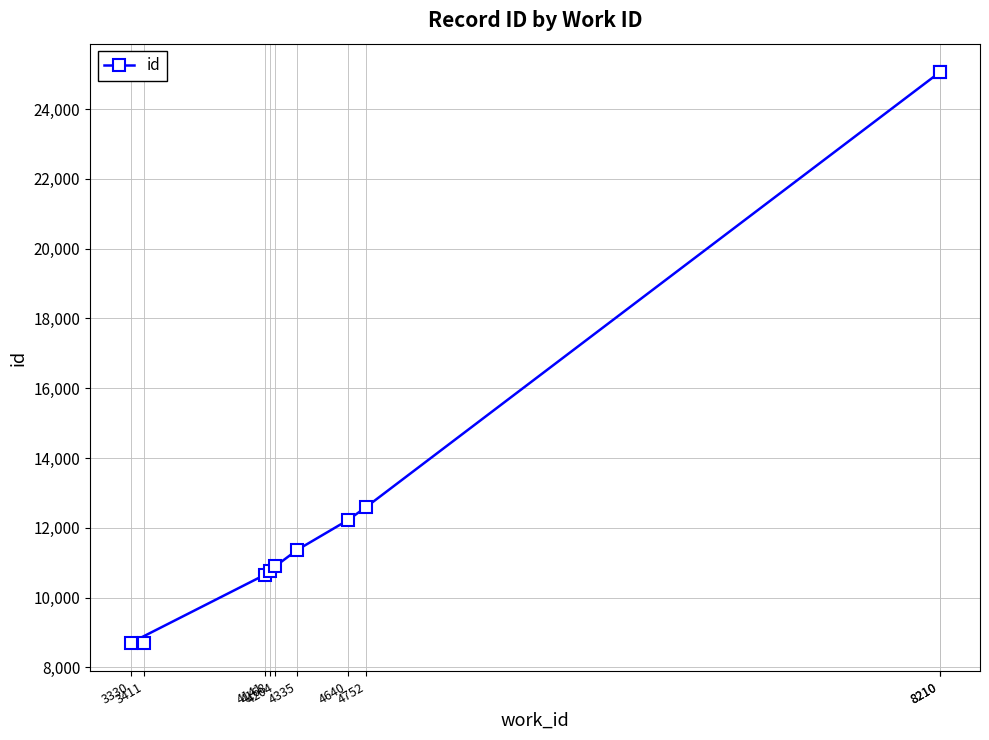

What is the value of the 1st point from the left?

8703